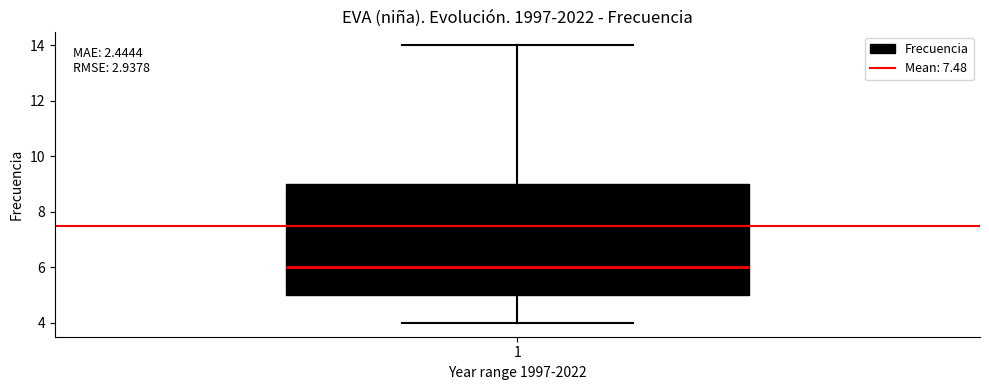

Read this box plot against the y-axis: the position of the median line, the range covered by the box, and the ends of both whiskers. The values are not printed on the chart, so give them approximately, as read against the axis.

median 6, box 5 to 9, whiskers 4 to 14